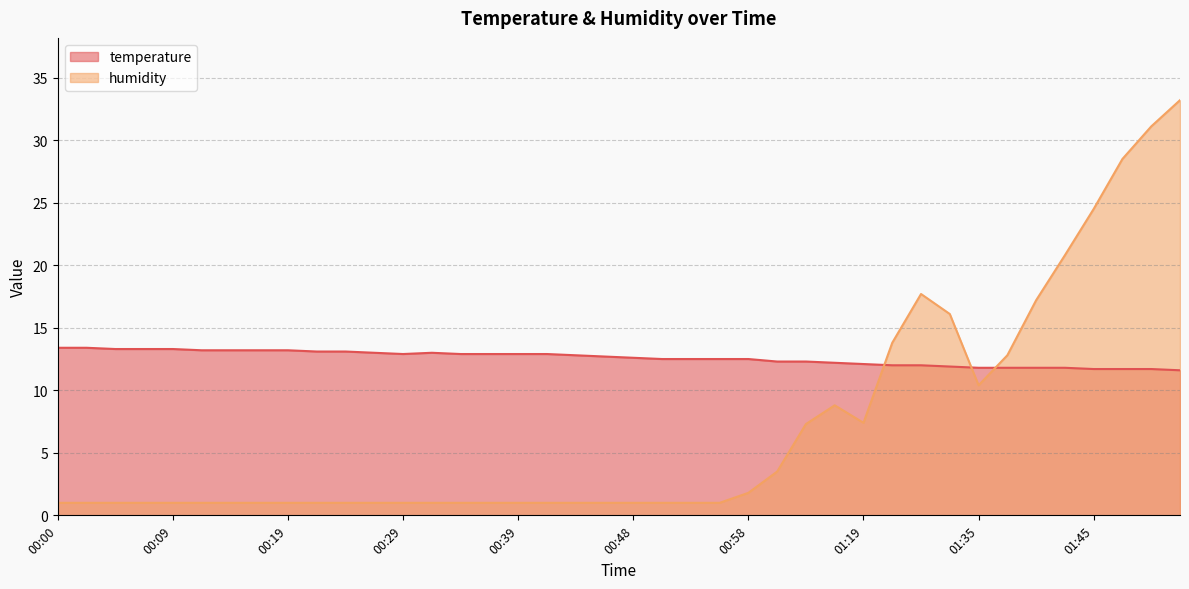

At which category is the sum across all series the highest?

01:52